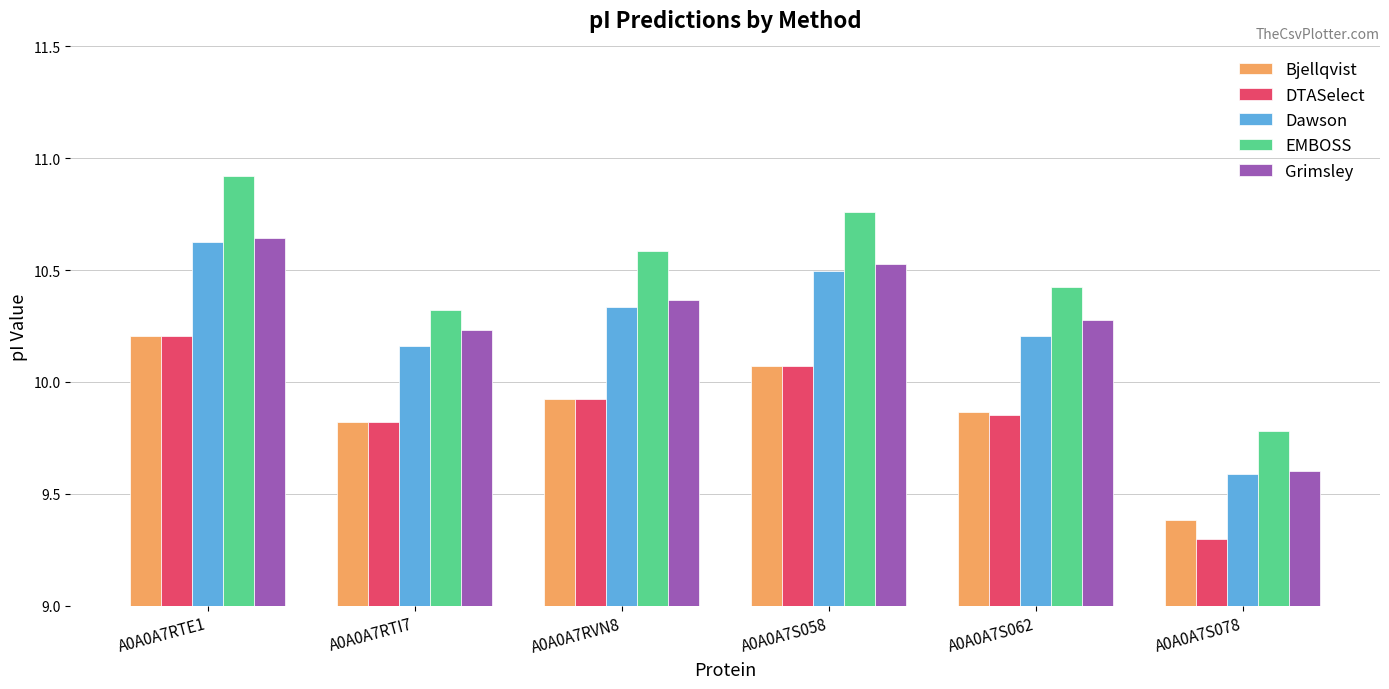

At how many categories does at least one series exceed 9?

6